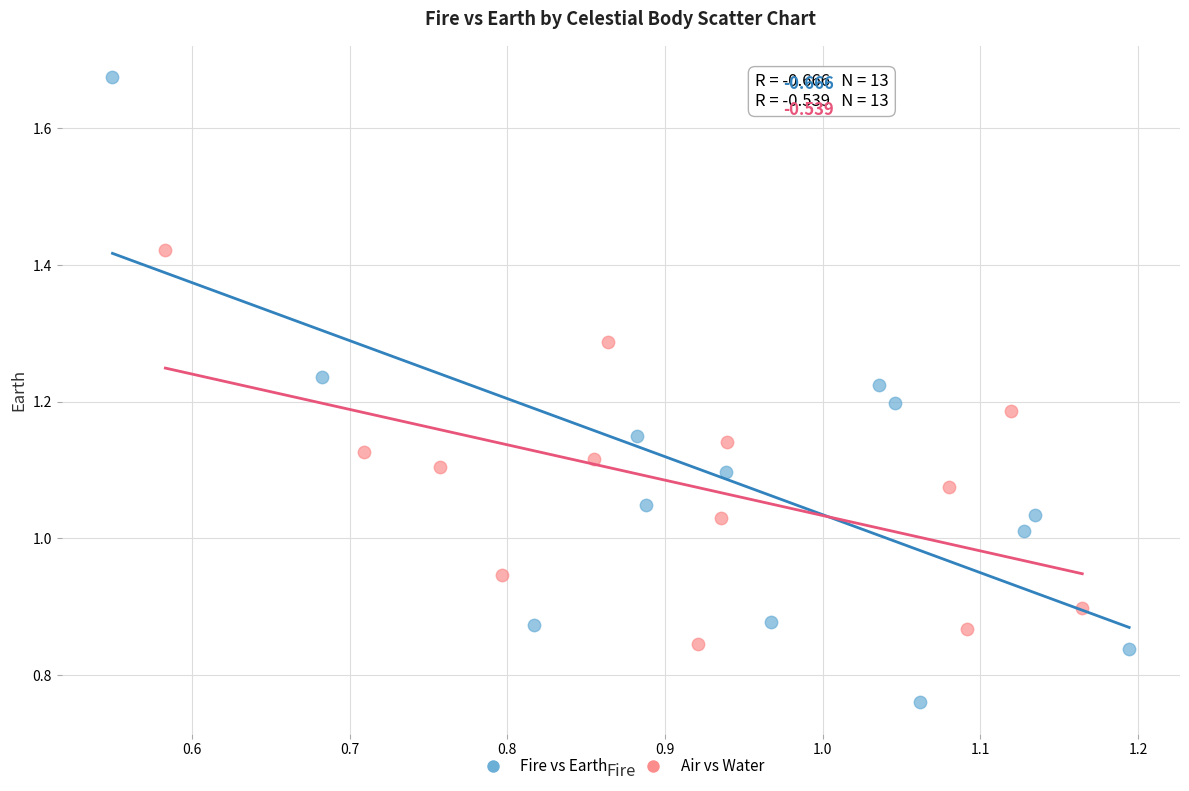

Which series has the widest spread of Y values?

Fire vs Earth